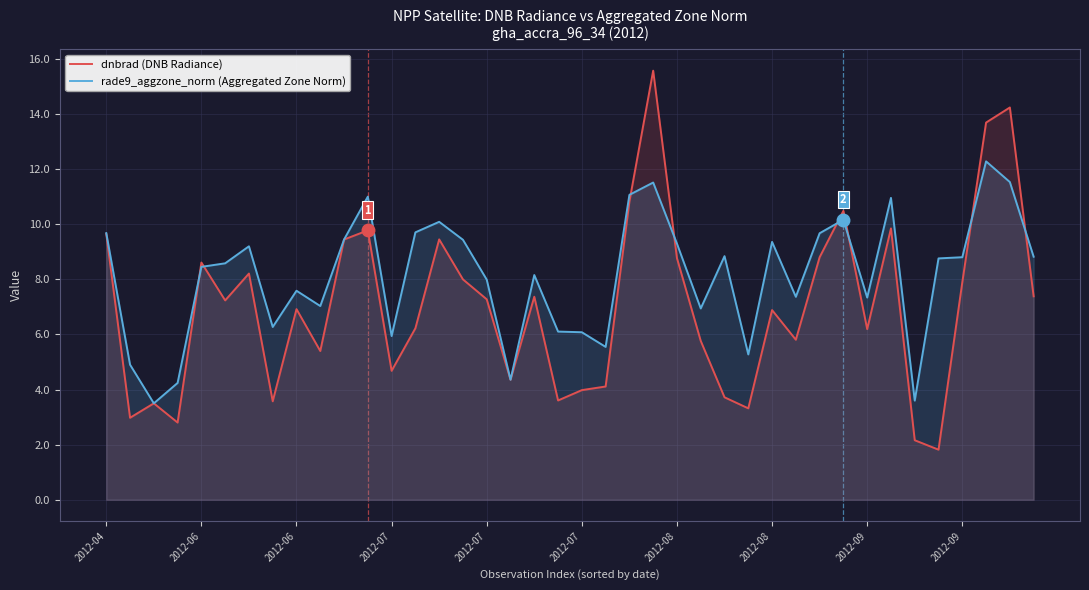

How many intersections are there between dnbrad (DNB Radiance) and rade9_aggzone_norm (Aggregated Zone Norm)?

8